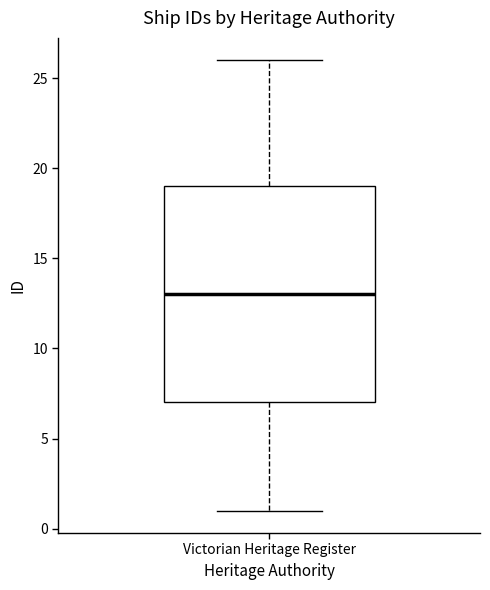

Read this box plot against the y-axis: the position of the median line, the range covered by the box, and the ends of both whiskers. The values are not printed on the chart, so give them approximately, as read against the axis.

median 13, box 7 to 19, whiskers 1 to 26